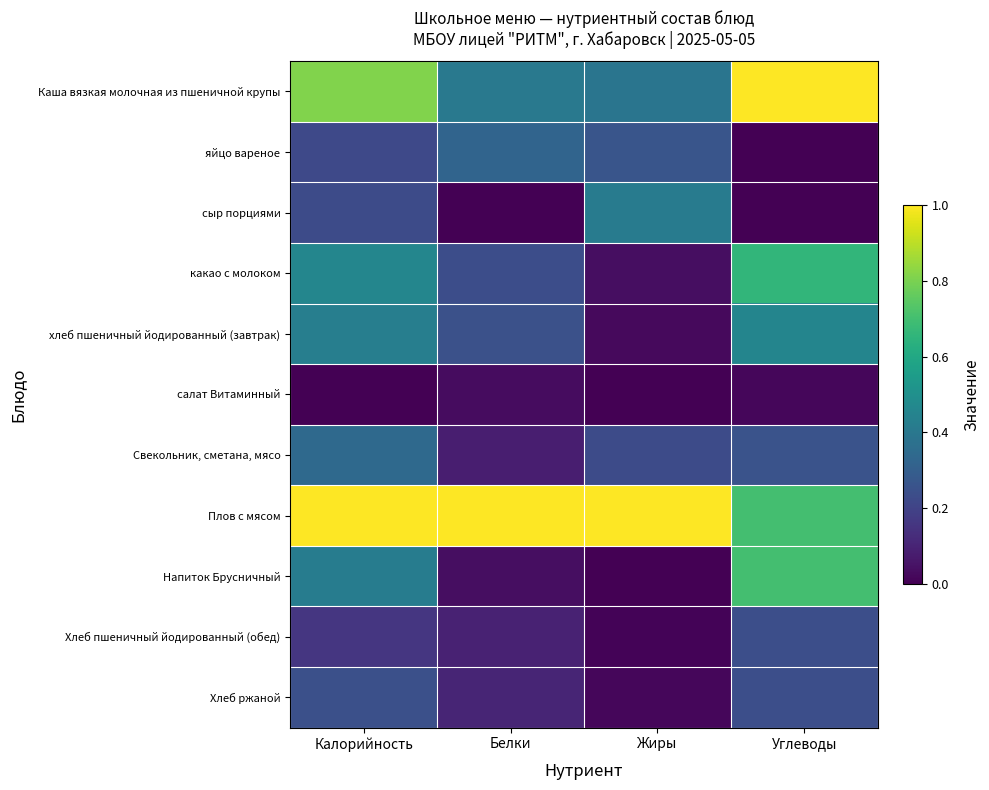

Which category has the highest value across all series?

Углеводы